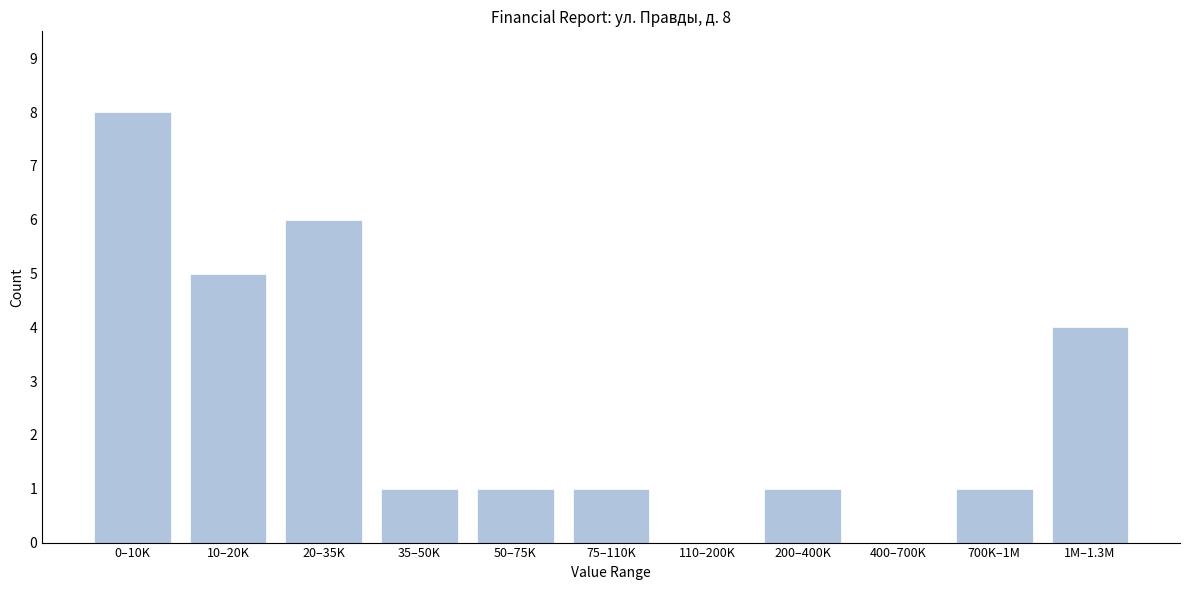

Reading left to right, extract all data points from this chart.

0–10K=8	10–20K=5	20–35K=6	35–50K=1	50–75K=1	75–110K=1	110–200K=0	200–400K=1	400–700K=0	700K–1M=1	1M–1.3M=4